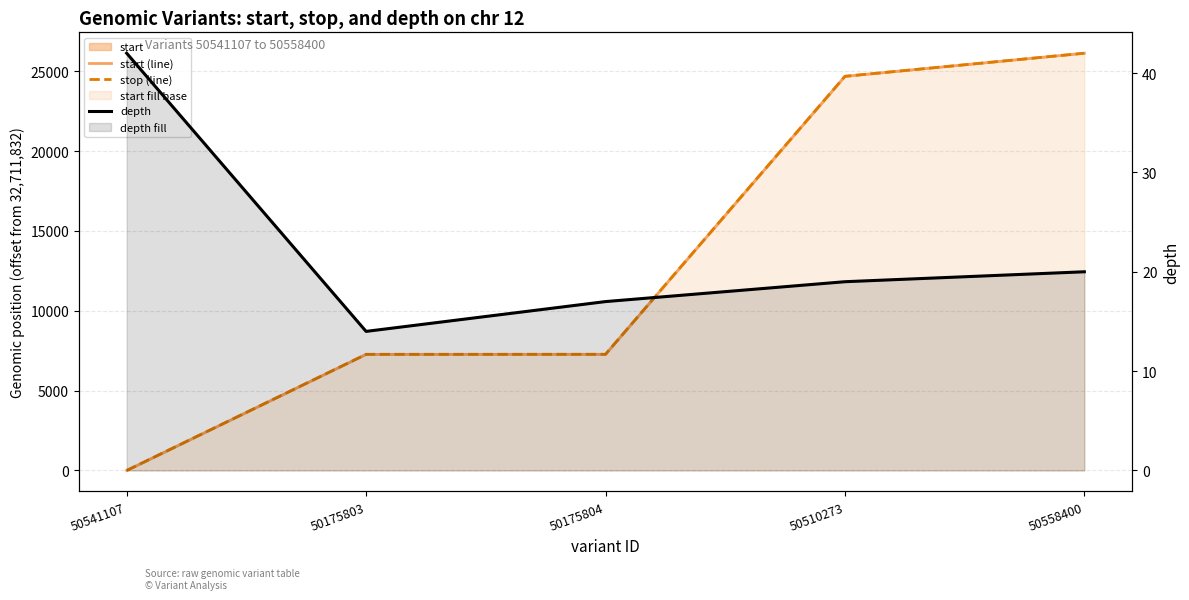

How many lines are shown in the chart?

3